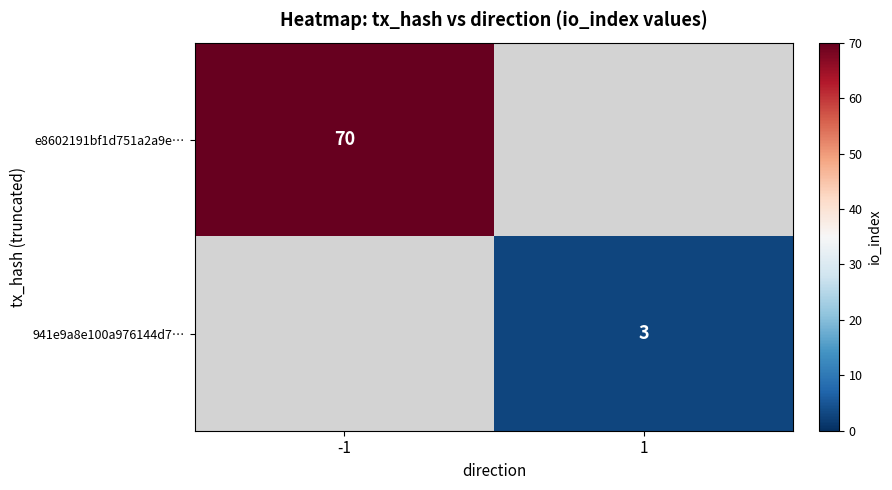

True or false: 941e9a8e100a976144d7… has a value of 5 at 1.

False